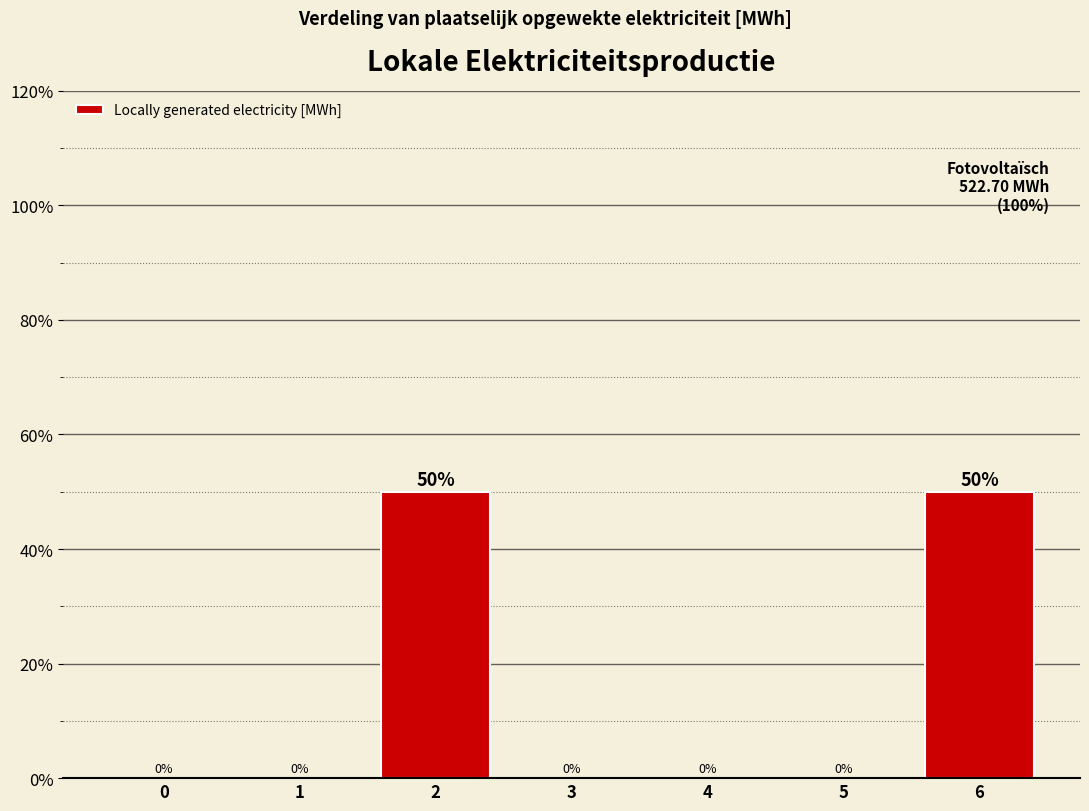

Reading left to right, transcribe all the data shown in this chart.

0=0	1=0	2=50	3=0	4=0	5=0	6=50